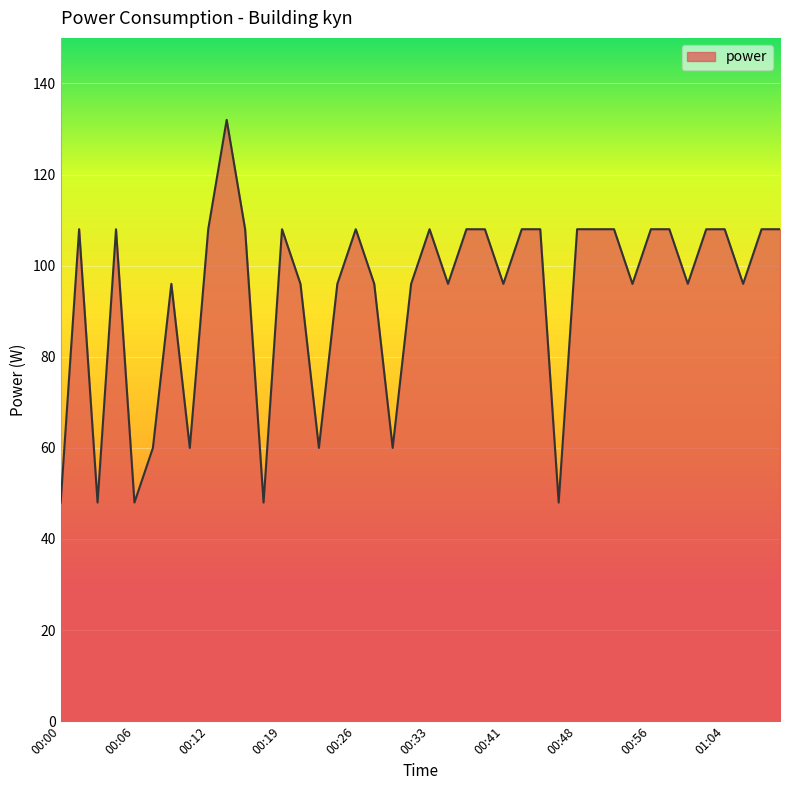

What is the difference between the maximum and minimum values?

84.0